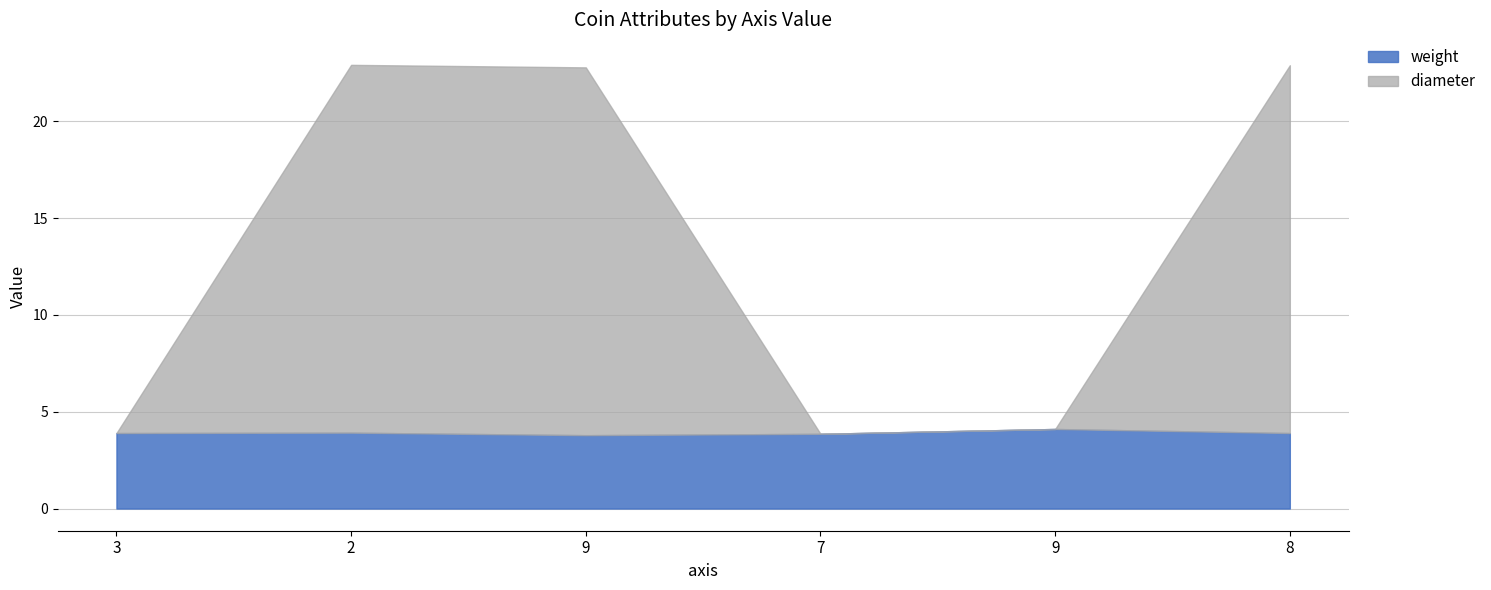

Which series has the widest spread of values?

diameter